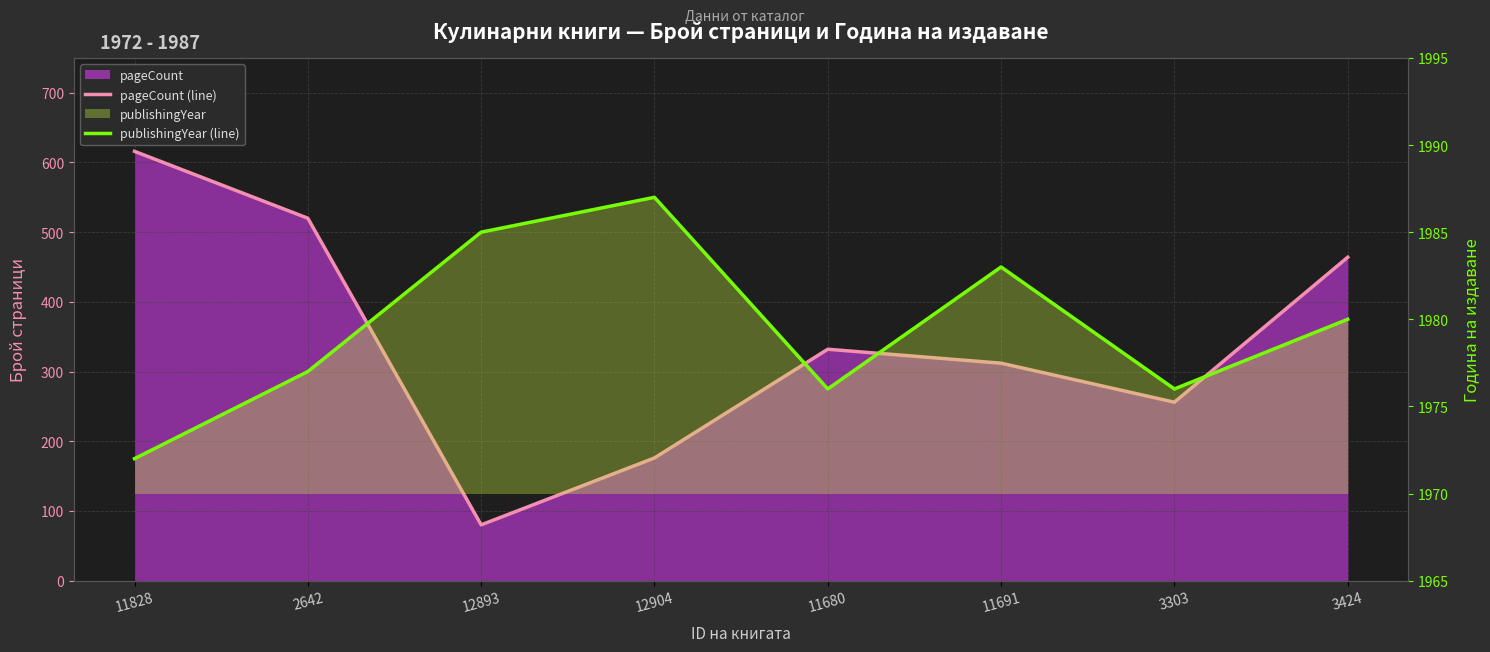

What is the label of the 5th point from the left?

11680